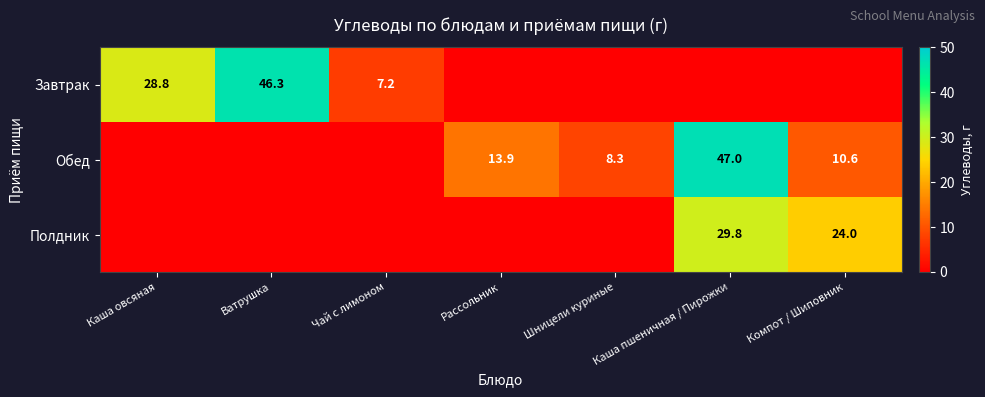

The Полдник series shows 50.1 at Каша пшеничная / Пирожки. True or false?

False